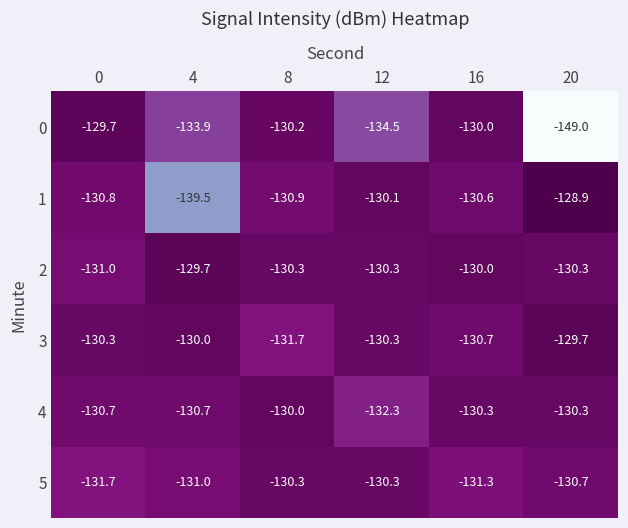

Which category has the lowest value in the 0 series?

20